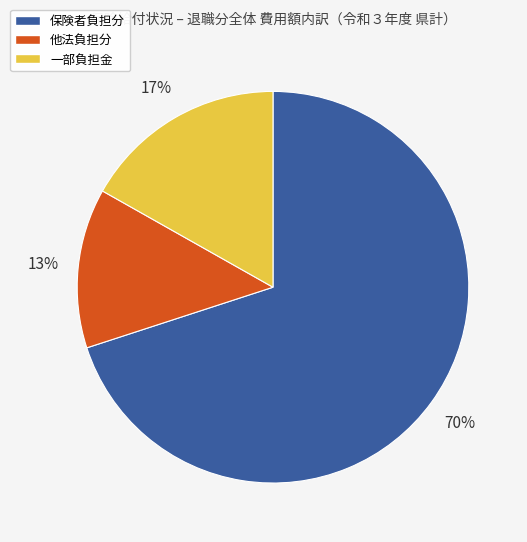

Rank the categories by value from lowest to highest.

他法負担分, 一部負担金, 保険者負担分